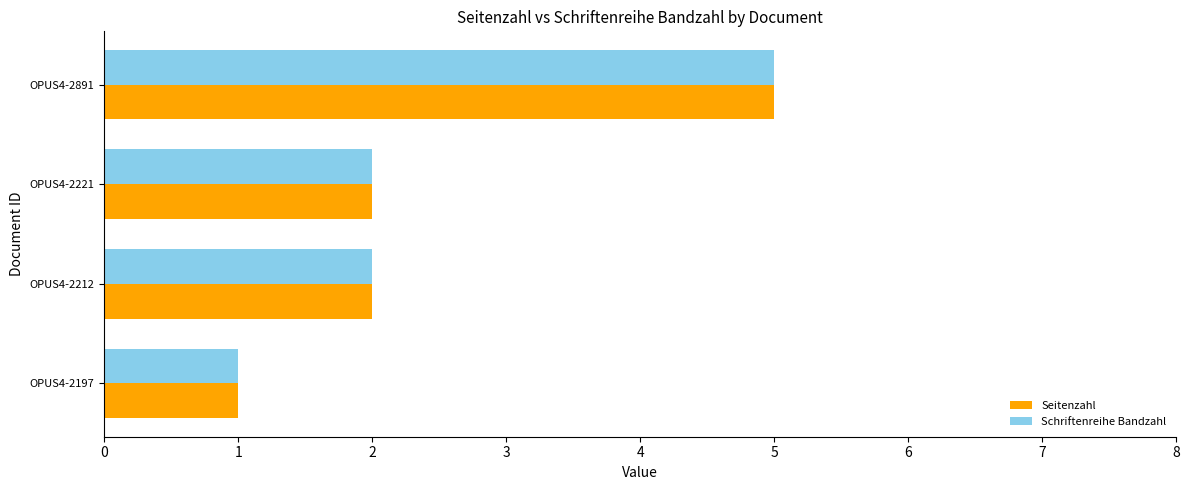

Is the value of Schriftenreihe Bandzahl at OPUS4-2197 greater than the value of Seitenzahl at OPUS4-2221?

No